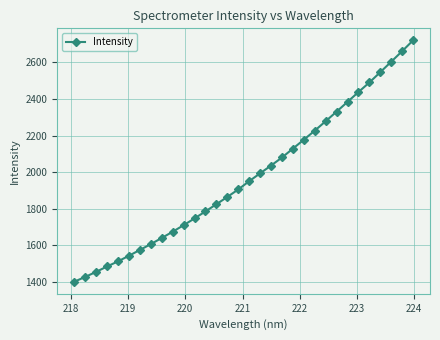

Is this an area chart (filled region under the line)?

No